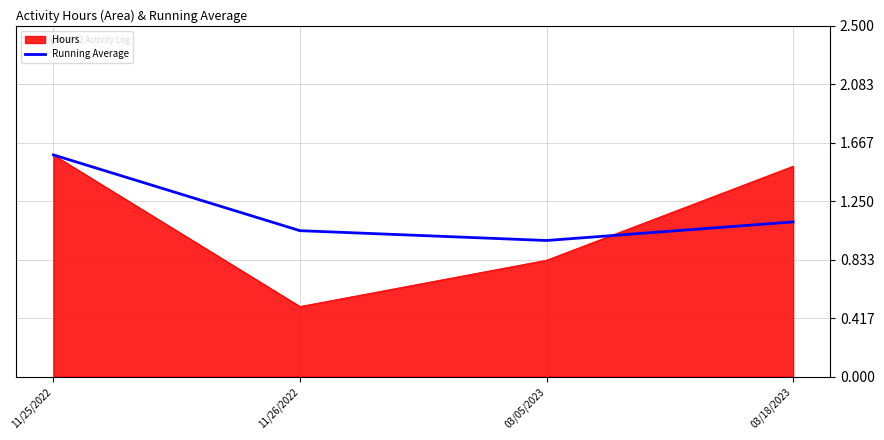

What is the difference between the highest and lowest values at 03/18/2023?

0.4